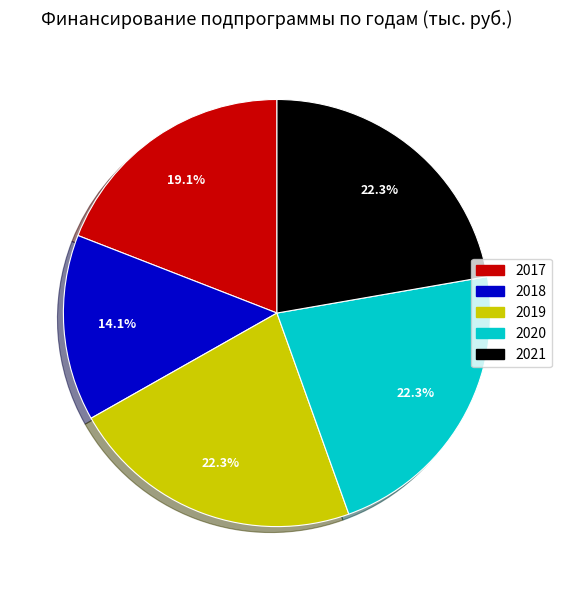

Is it true that 2020 is 34% of the pie?

False